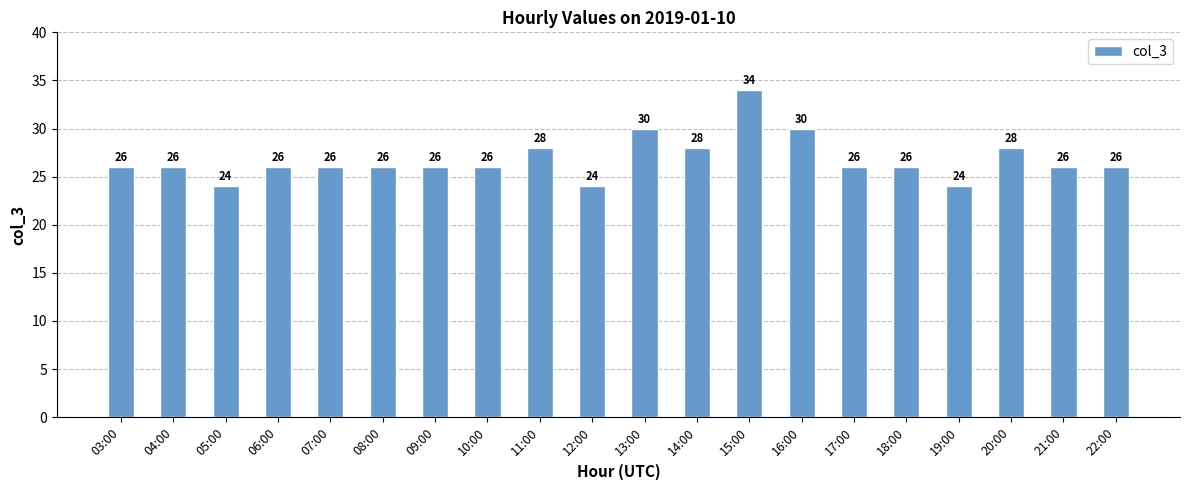

What is the difference between the maximum and minimum values?

10